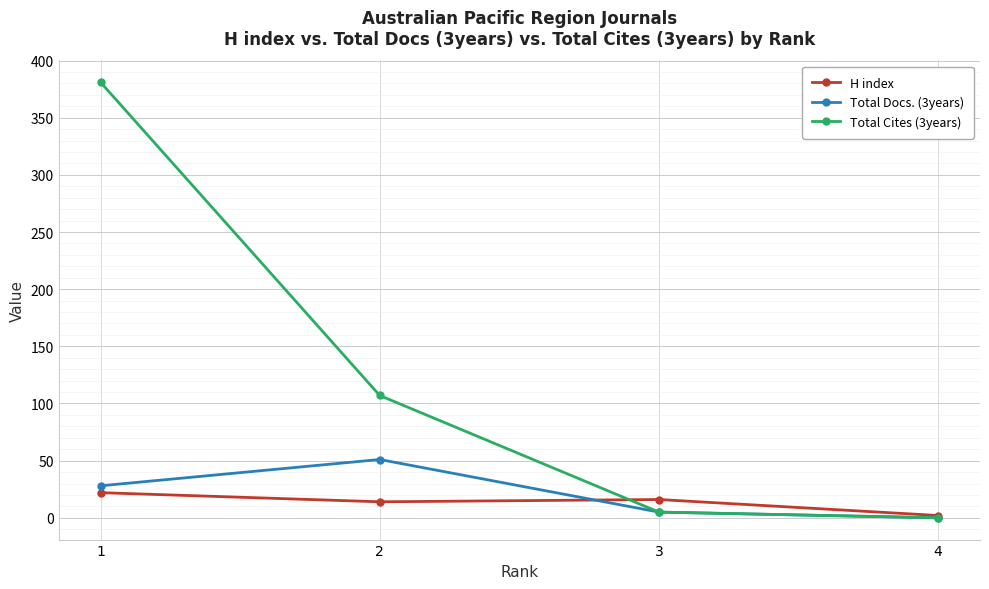

Which series has the largest total across all categories?

Total Cites (3years)